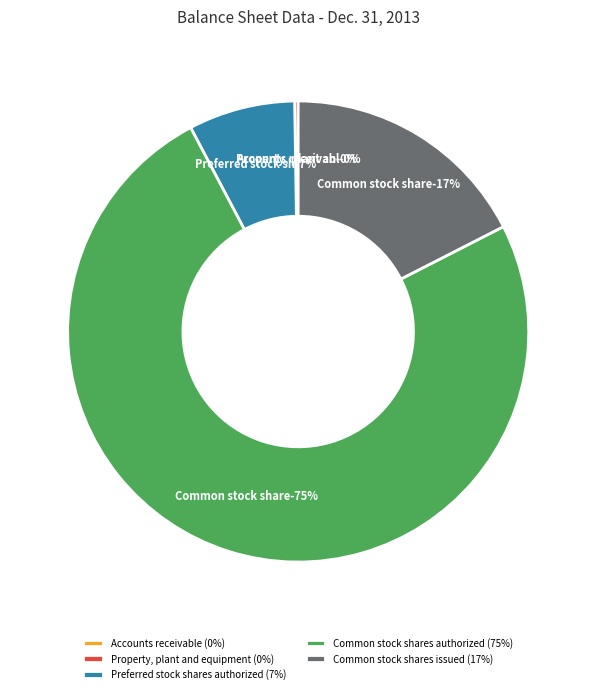

What percentage is the Common stock shares issued slice, to the nearest percent?

17%